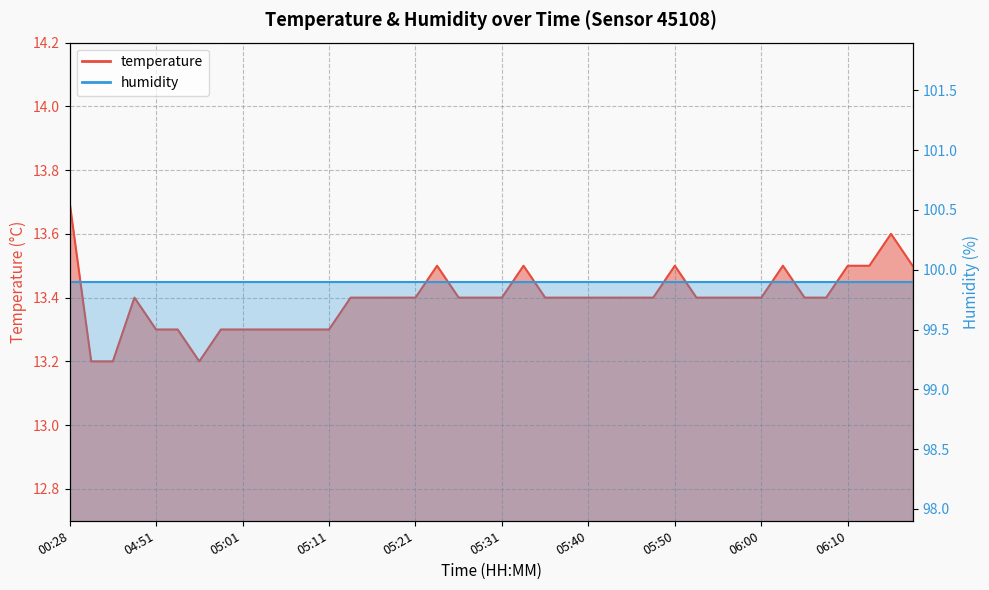

Rank the categories by value from lowest to highest.

04:10, 04:18, 04:56, 04:51, 04:54, 04:59, 05:01, 05:04, 05:06, 05:08, 05:11, 04:49, 05:13, 05:16, 05:18, 05:21, 05:26, 05:28, 05:31, 05:36, 05:38, 05:40, 05:43, 05:45, 05:48, 05:53, 05:55, 05:58, 06:00, 06:05, 06:08, 05:23, 05:33, 05:50, 06:03, 06:10, 06:13, 06:18, 06:15, 00:28